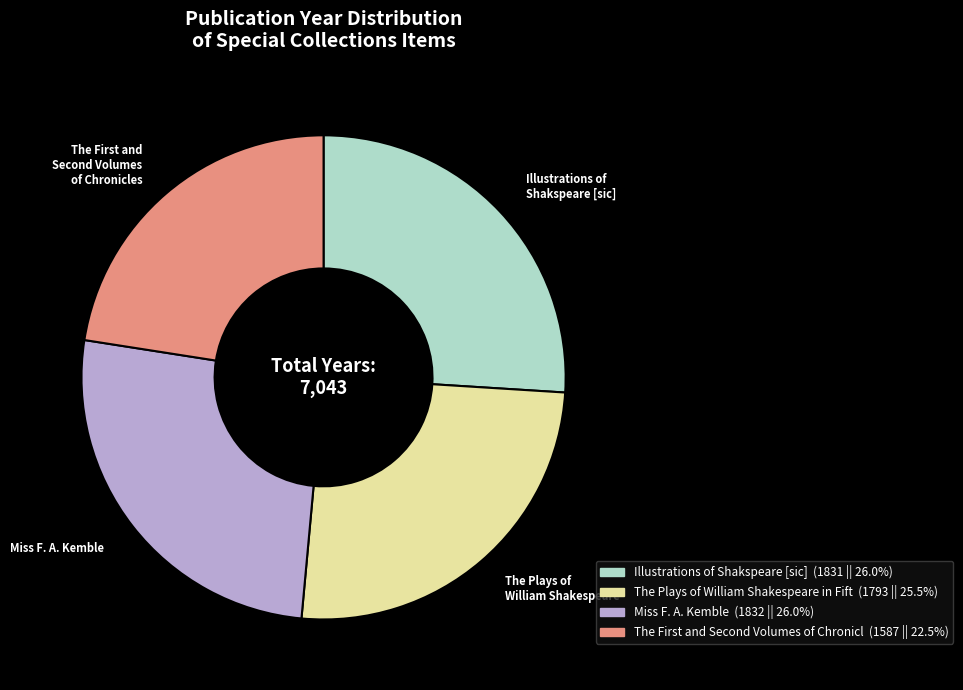

Is there a majority slice in this chart?

No